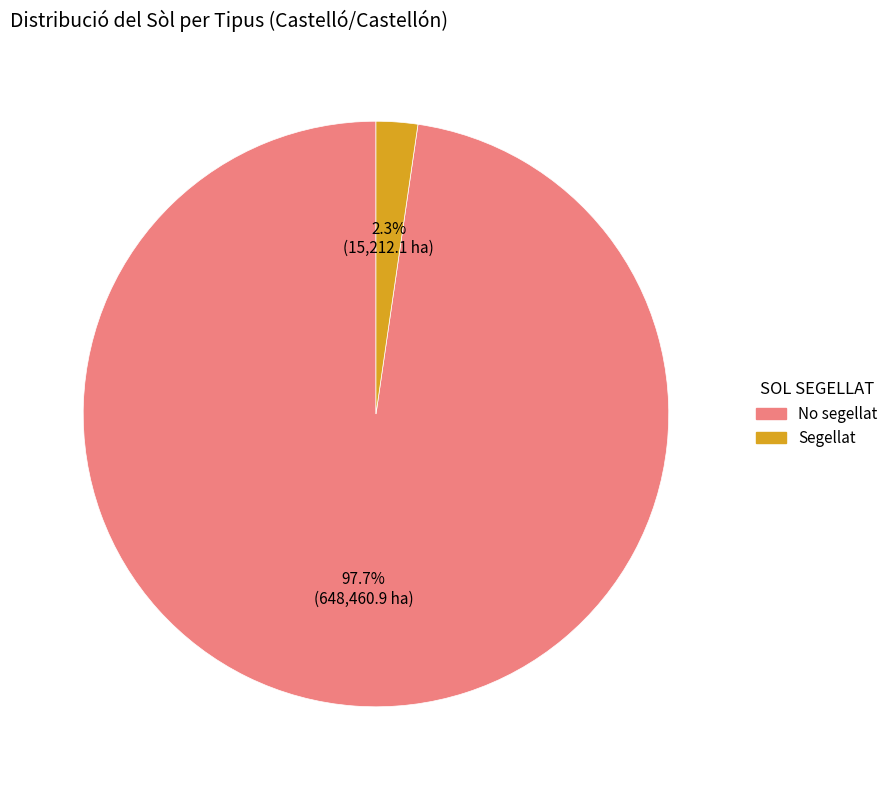

The No segellat slice represents 98% of the pie. True or false?

True